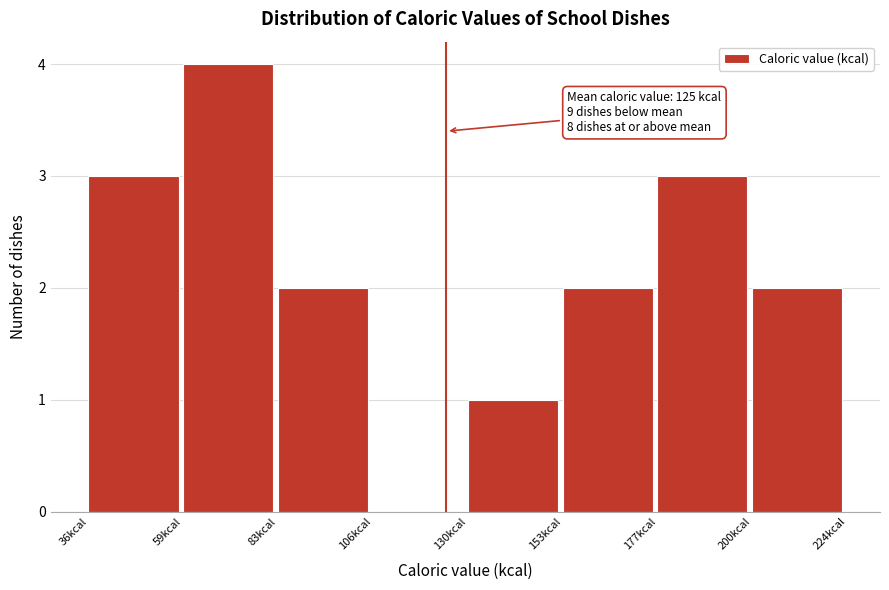

Which range on the x-axis has the tallest bar?

59.5 to 83.0